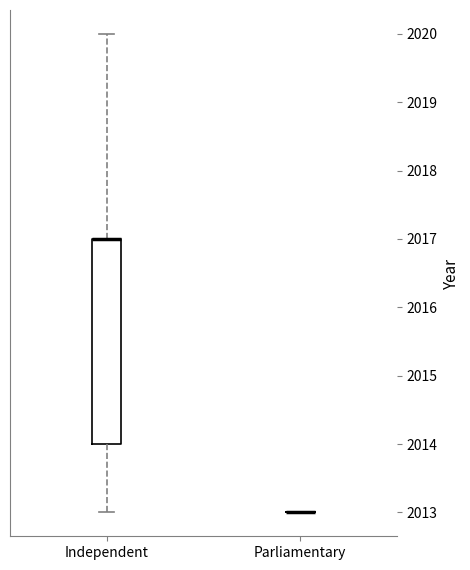

Which box is the tallest, from its lower edge to its upper edge?

Independent